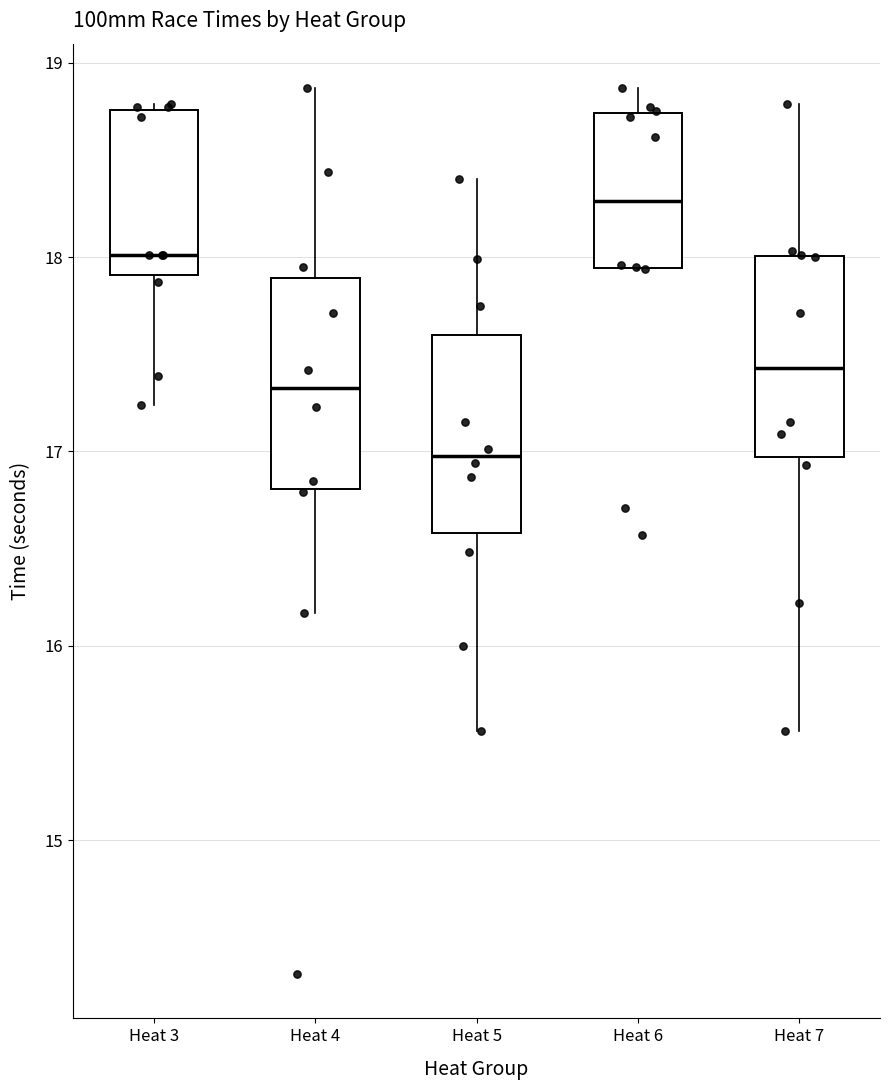

Reading left to right, transcribe this box plot: for each box, give where its median line is, the range the box spans, and where its two whiskers end, as read against the y-axis. The values are not printed on the chart, so give them approximately, as read against the axis.

Heat 3: median 18.0, box 17.9 to 18.8, whiskers 17.2 to 18.8 (just above the box's upper edge)
Heat 4: median 17.3, box 16.8 to 17.9, whiskers 16.2 to 18.9
Heat 5: median 17.0, box 16.6 to 17.6, whiskers 15.6 to 18.4
Heat 6: median 18.3, box 17.9 to 18.7, whiskers 17.9 to 18.9
Heat 7: median 17.4, box 17.0 to 18.0, whiskers 15.6 to 18.8